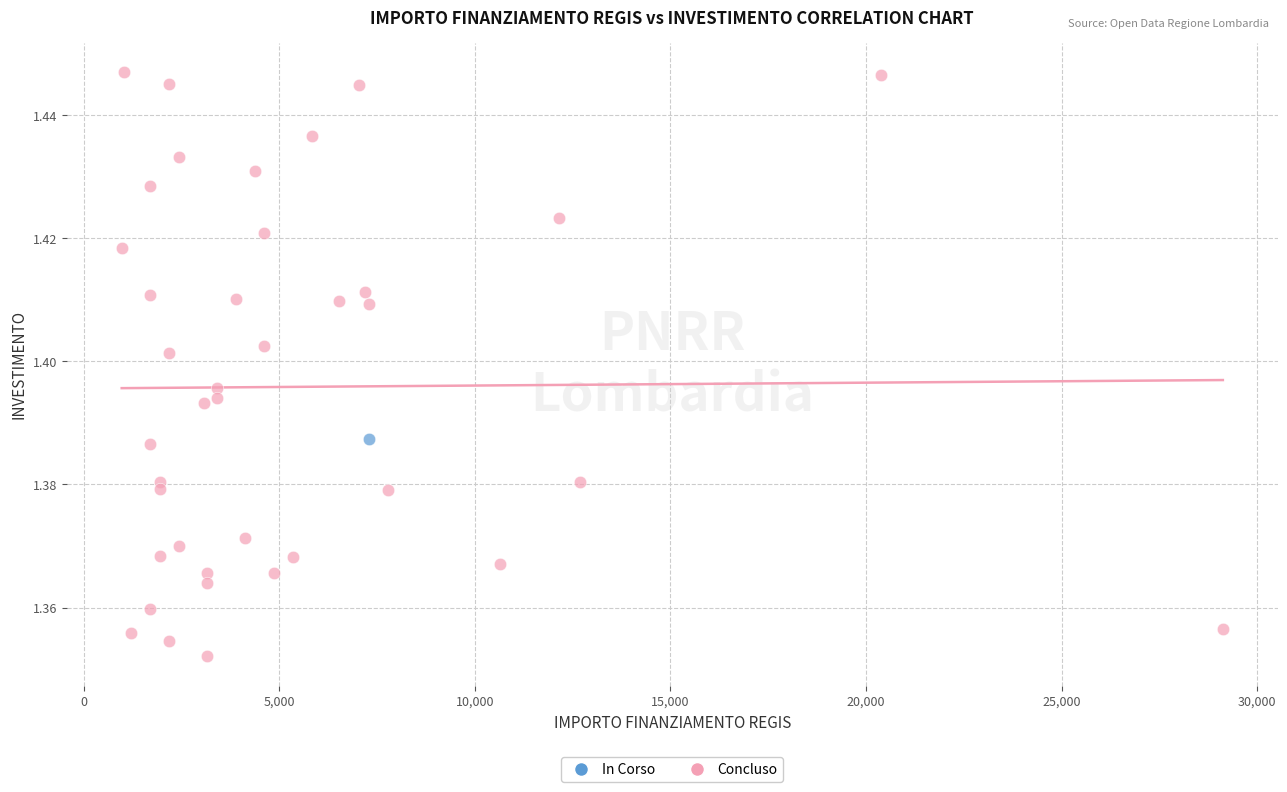

What are all the series names shown in the legend?

In Corso, Concluso